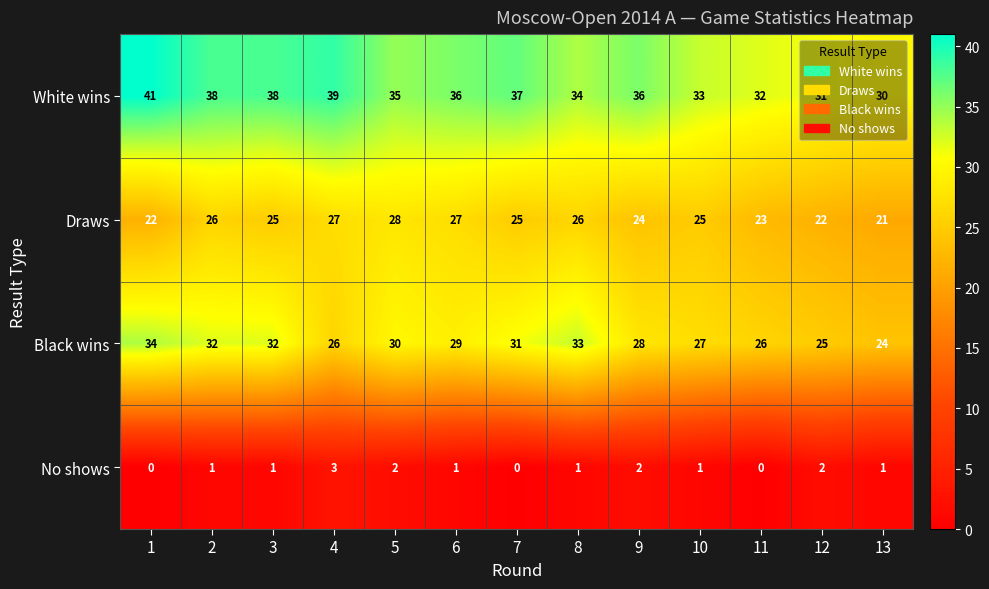

Which series has the widest spread of values?

White wins